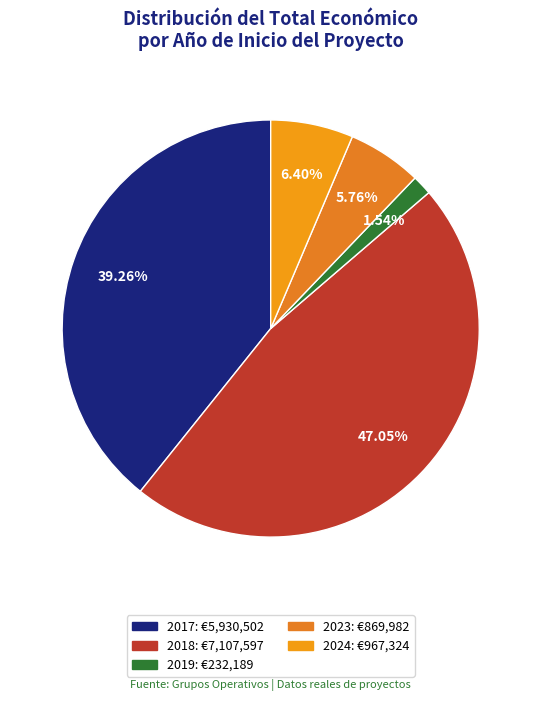

To the nearest percent, what is the difference between the largest and smallest slice percentages?

46%